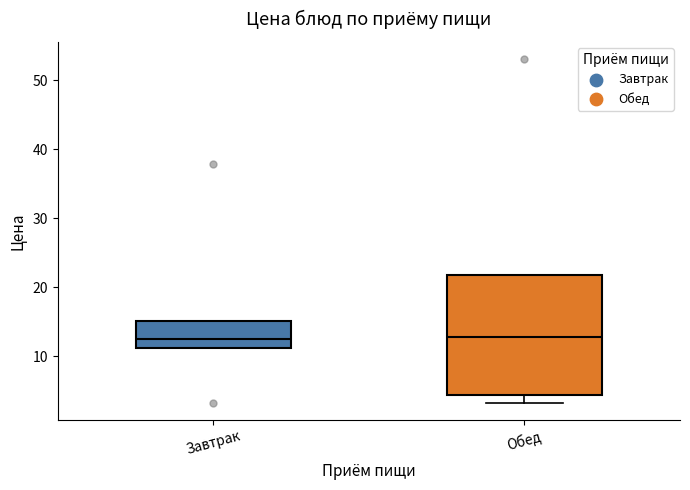

Comparing the boxes themselves (not the whiskers), which one is the tallest?

Обед